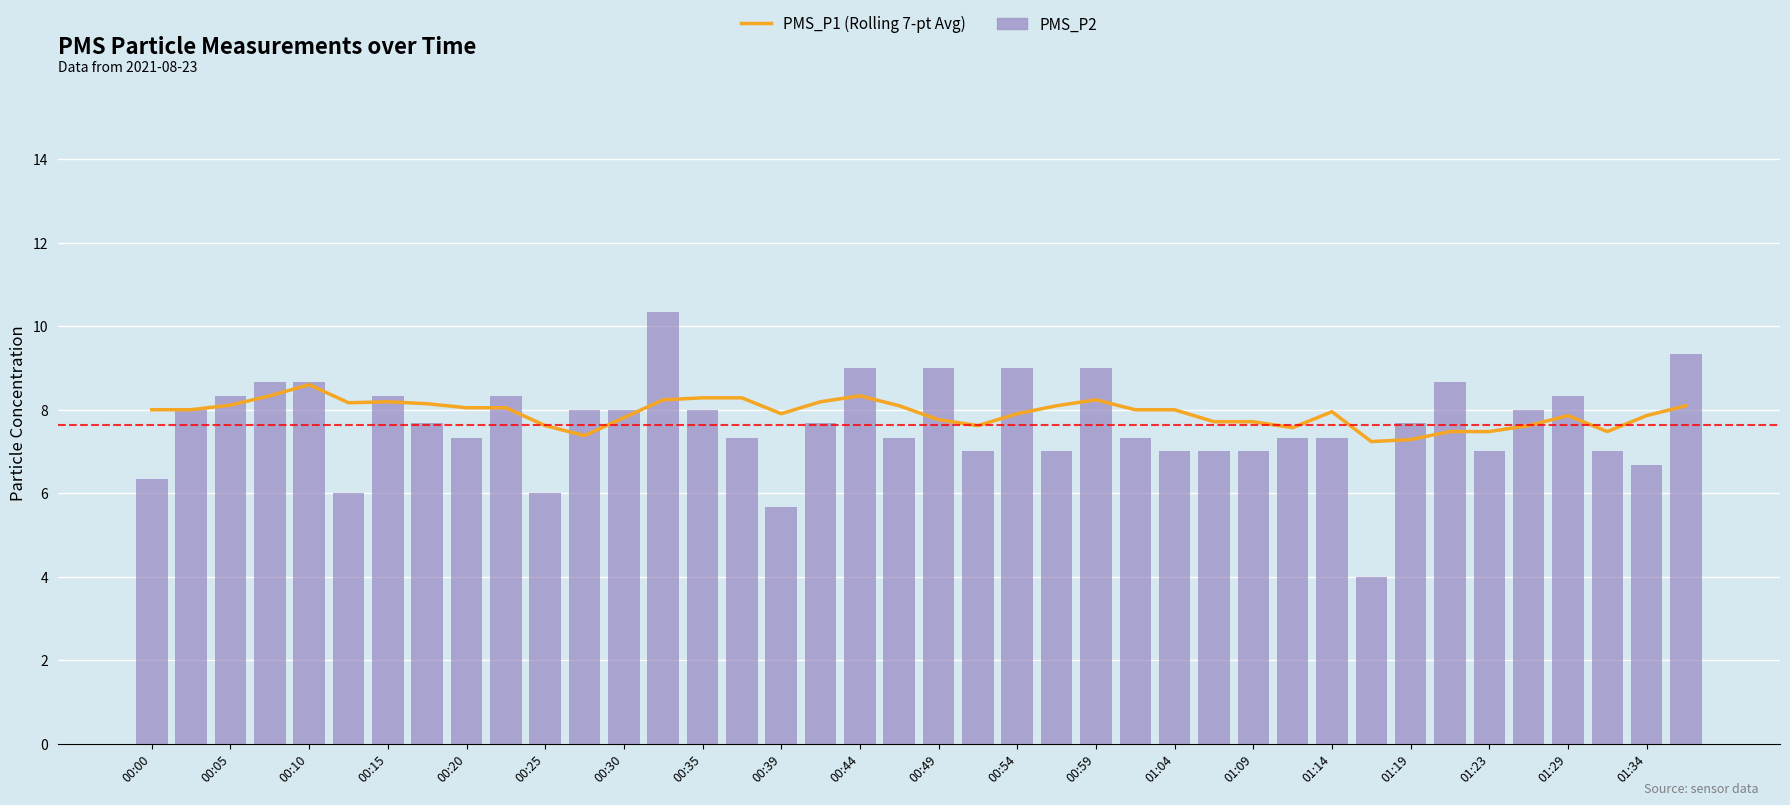

List the series in order of their peak value, highest first.

PMS_P2, PMS_P1 (Rolling 7-pt Avg)